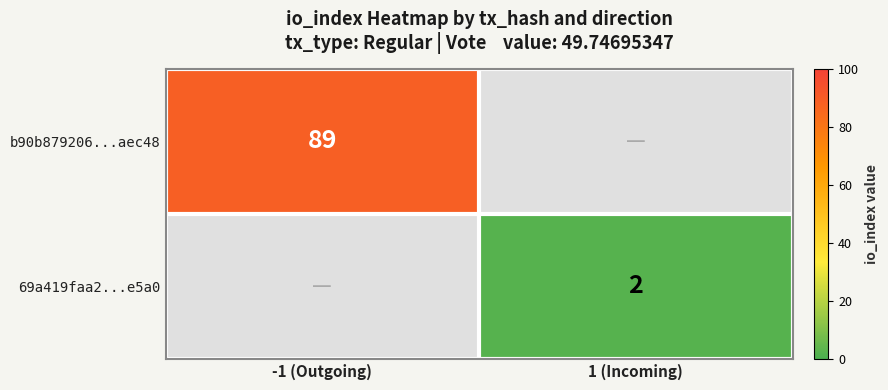

The value of 69a419faa2...e5a0 at 1 (Incoming) is 2. True or false?

True